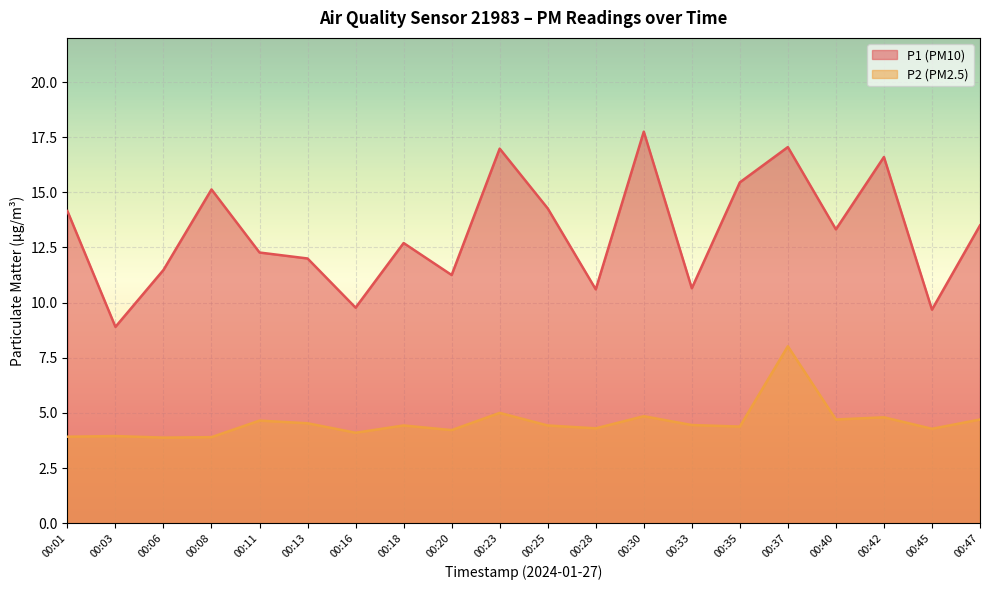

How many data points in P1 are above 13?

10